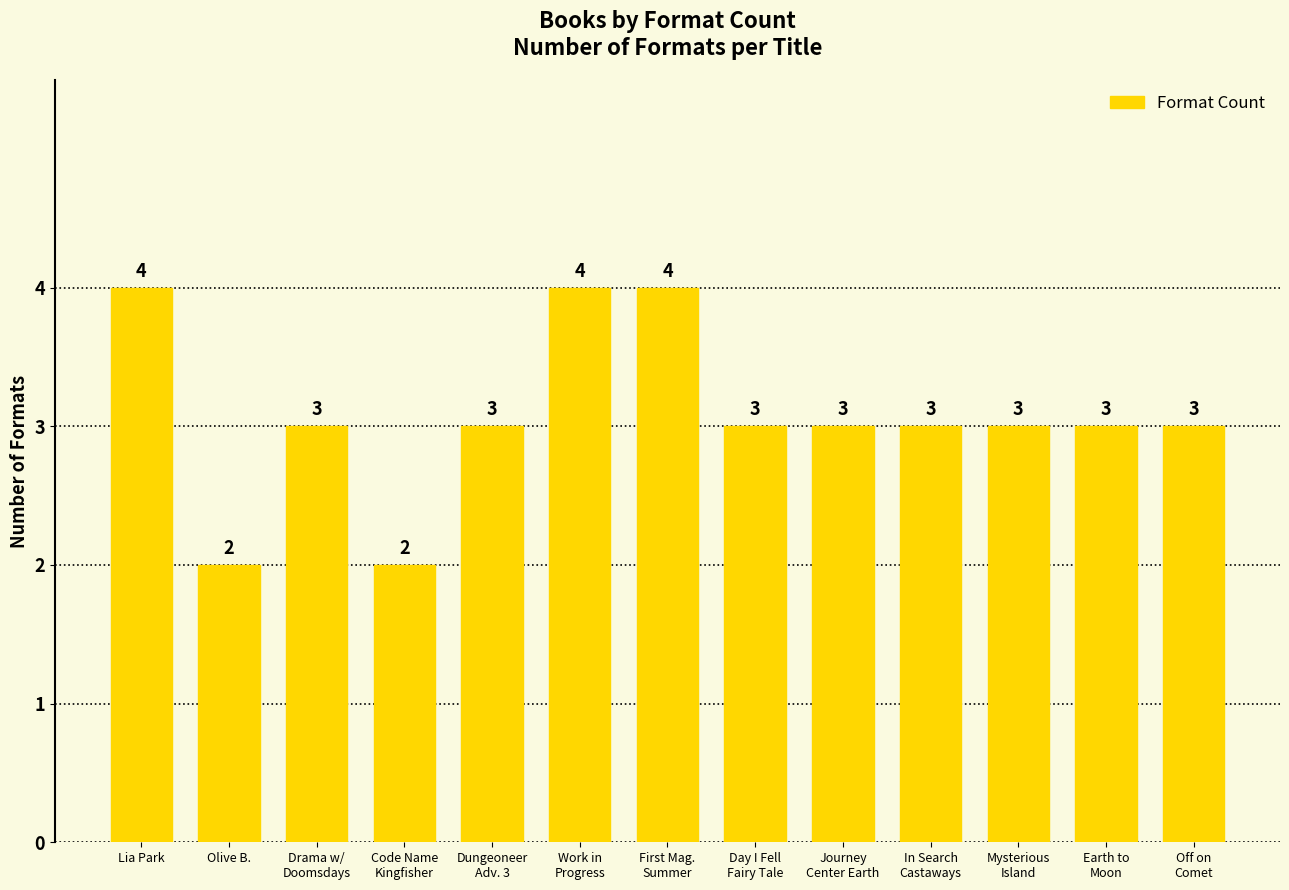

At which label does the data first exceed 3?

Lia Park